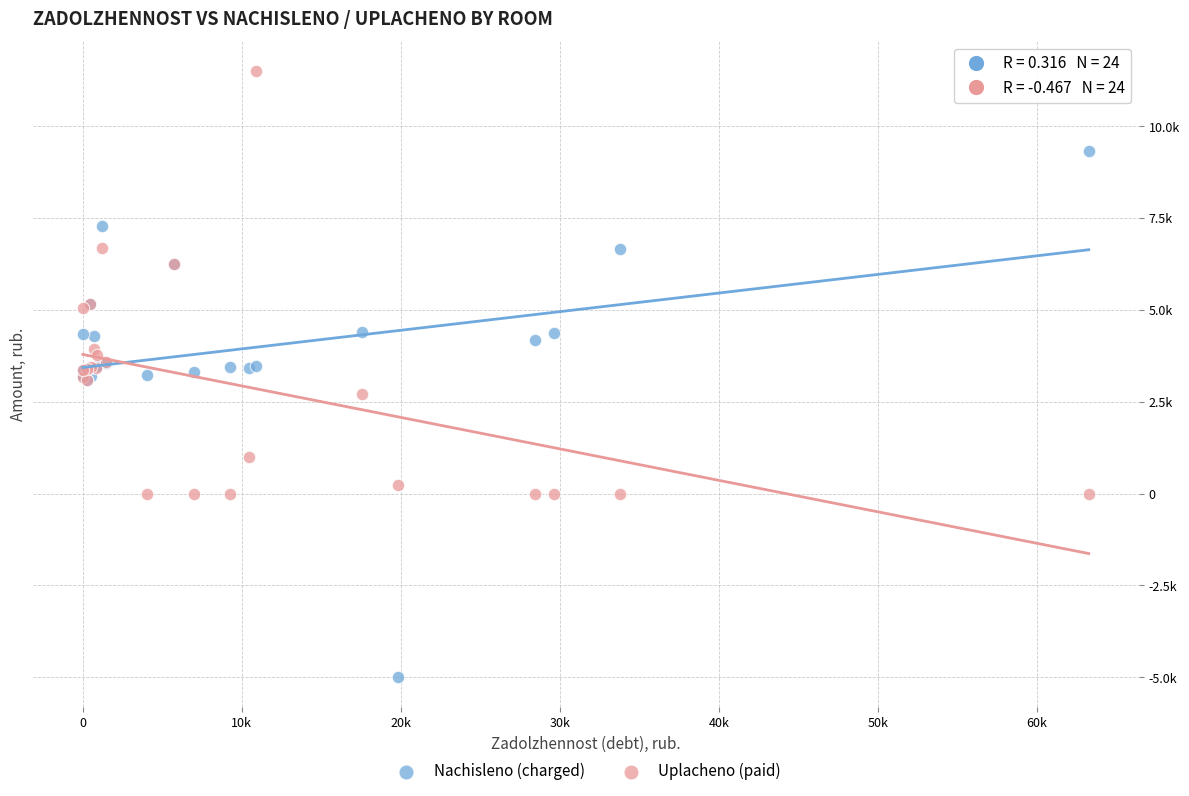

Which series has the widest spread of Y values?

Nachisleno (charged)